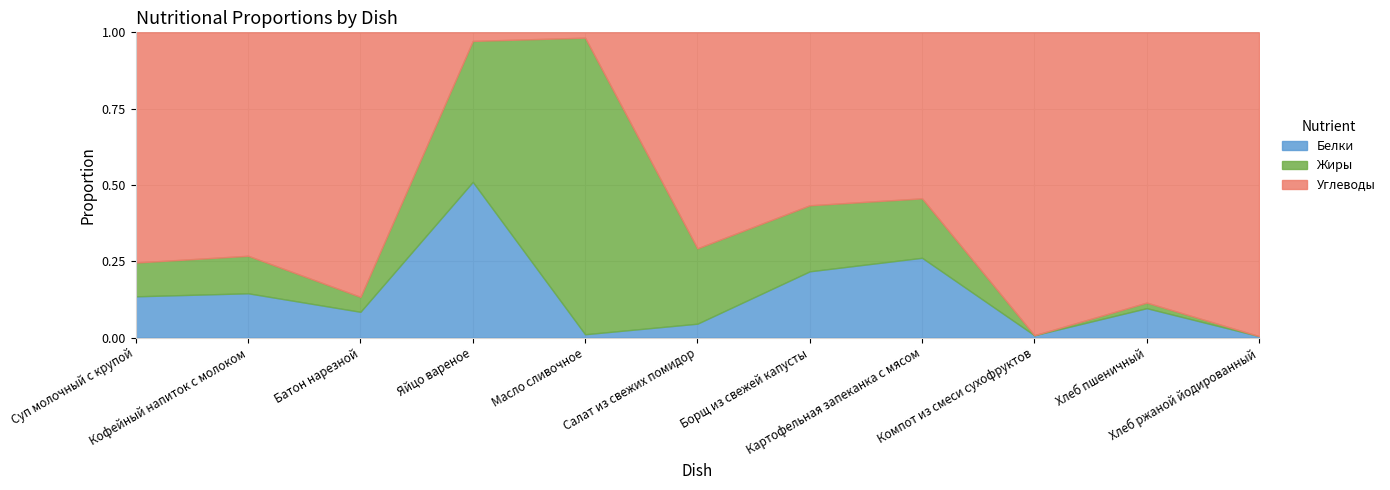

Where do Углеводы and Белки first cross each other?

Батон нарезной and Яйцо вареное